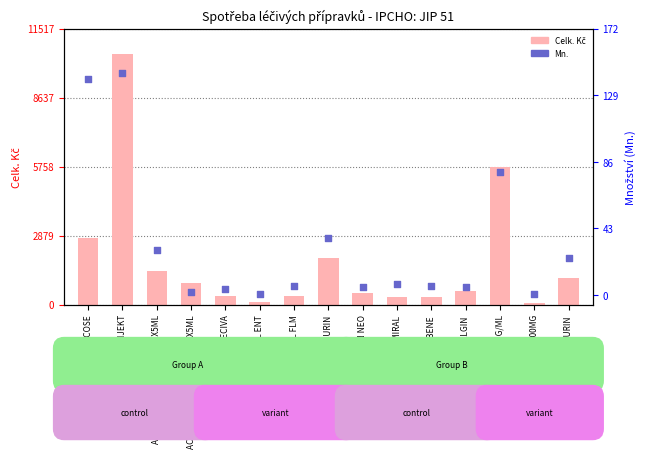

Which series reaches the minimum Y coordinate?

Mn. (percentile rank within sample)